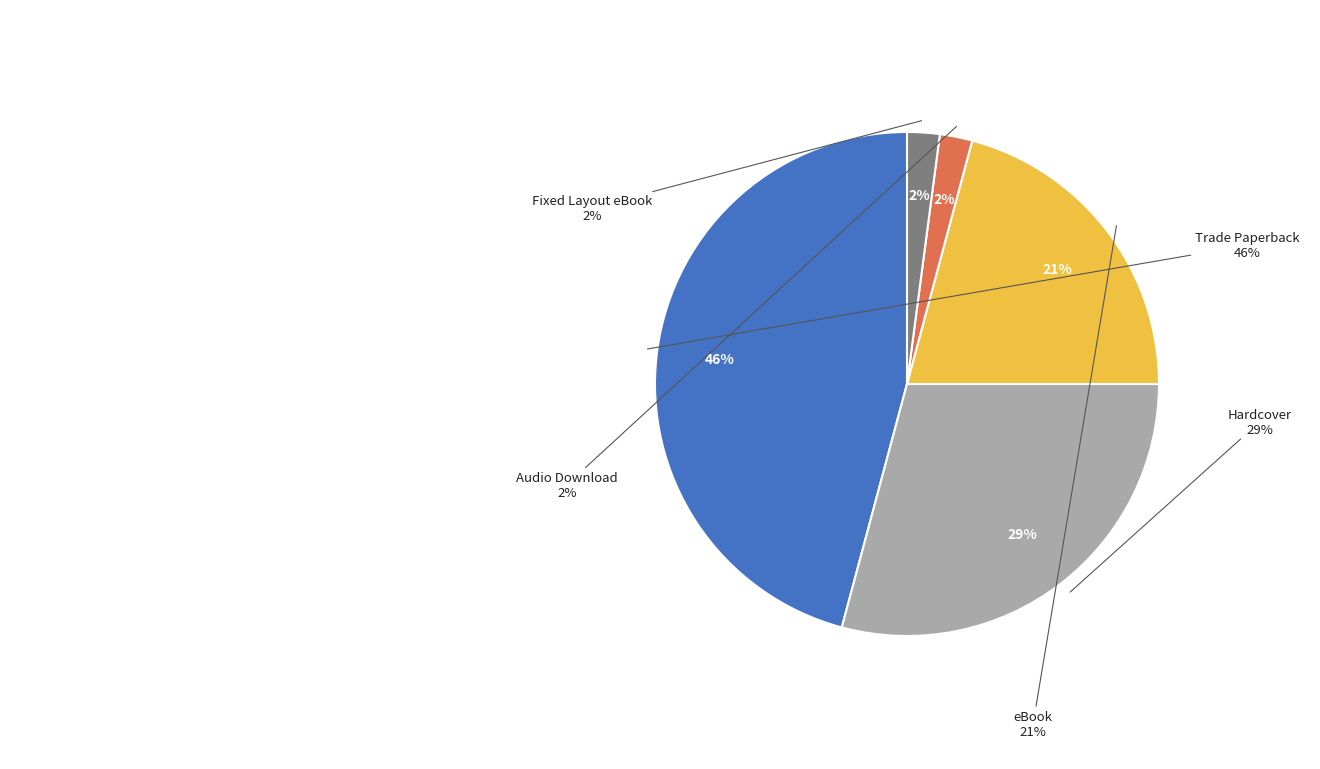

Combined, do eBook and Audio Download account for over 50%?

No